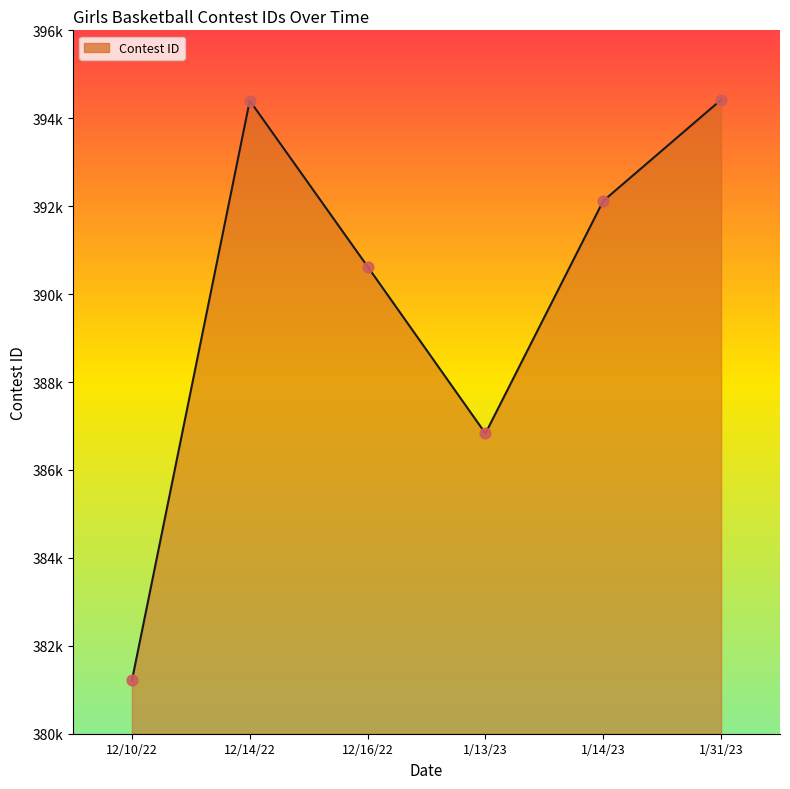

What is the change in value from 1/13/23 to 1/14/23?

+5289